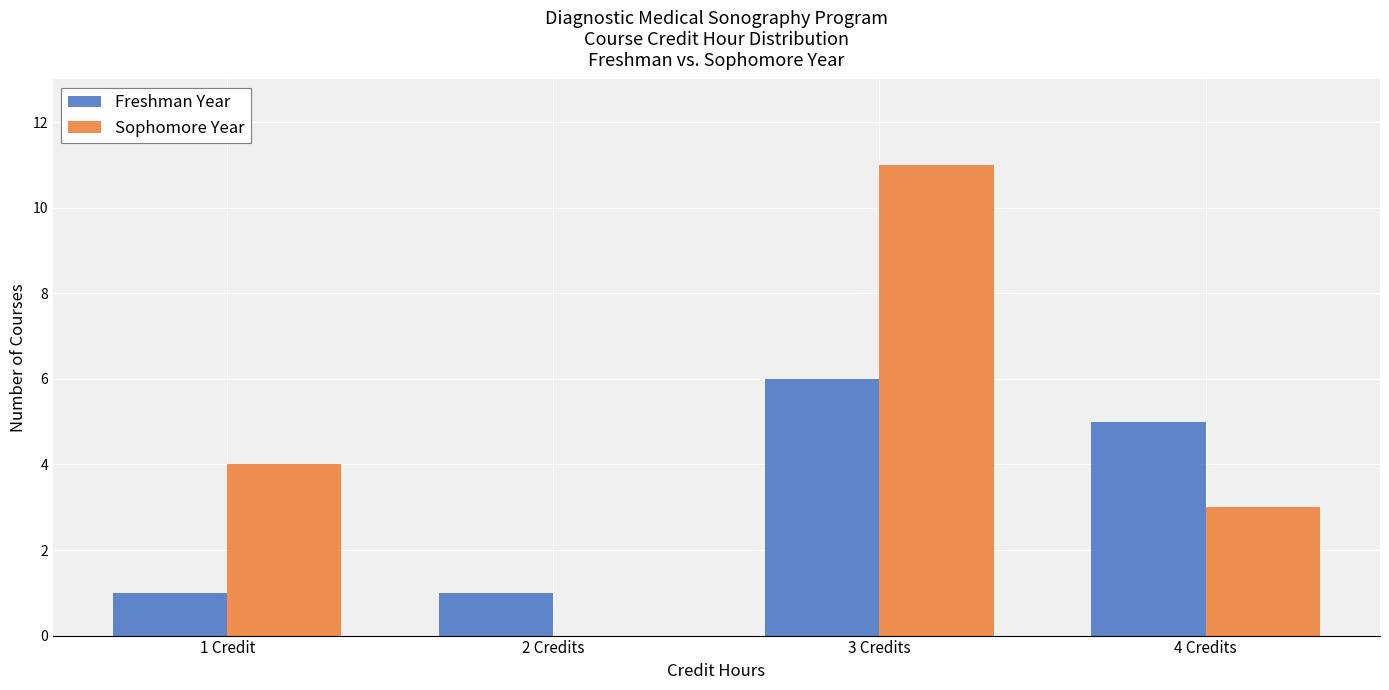

Reading left to right, list all the values displayed in this chart.

Freshman Year: 1 Credit=1	2 Credits=1	3 Credits=6	4 Credits=5
Sophomore Year: 1 Credit=4	2 Credits=0	3 Credits=11	4 Credits=3